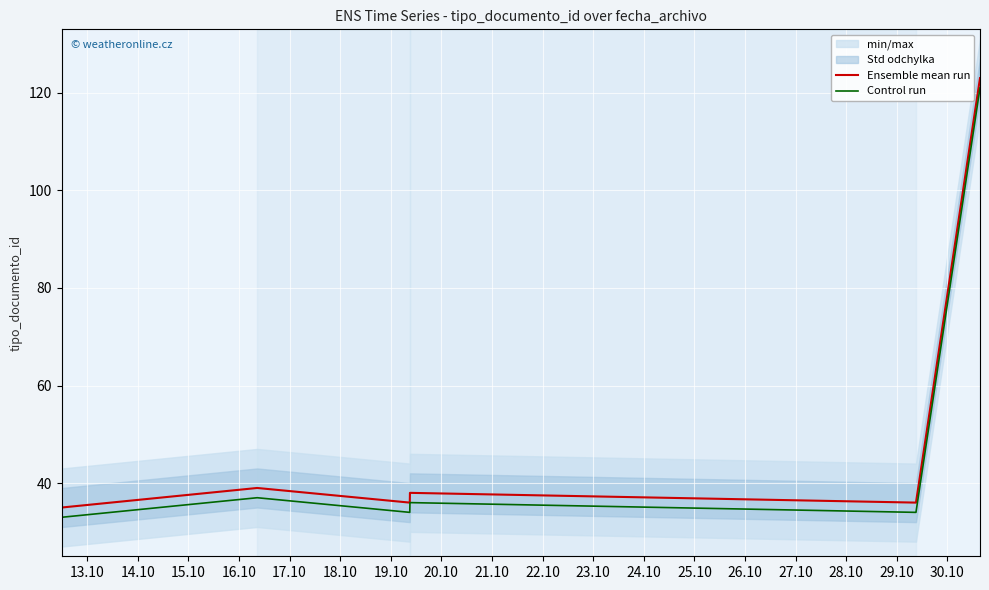

In Ensemble mean run, how many points are higher than both neighbors (excluding endpoints)?

2